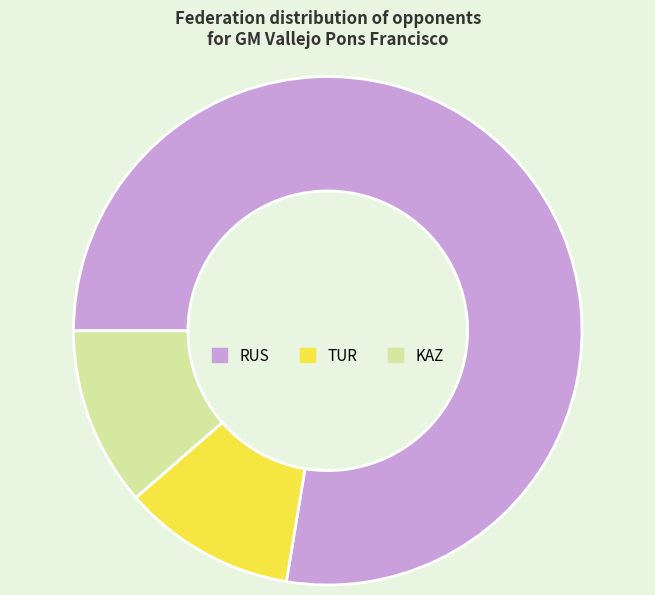

Does any single category account for the majority?

Yes